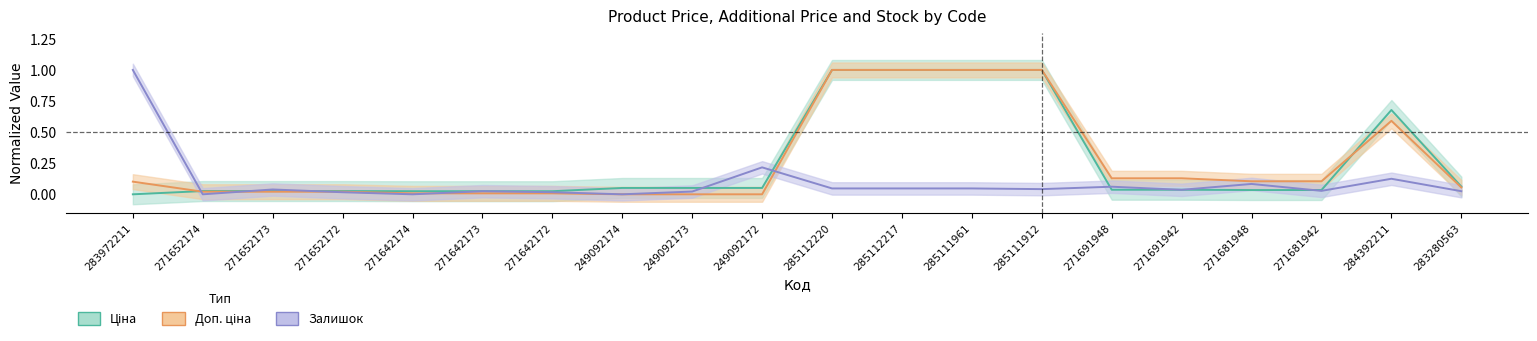

At which category does the chart reach its peak across all series?

285112220